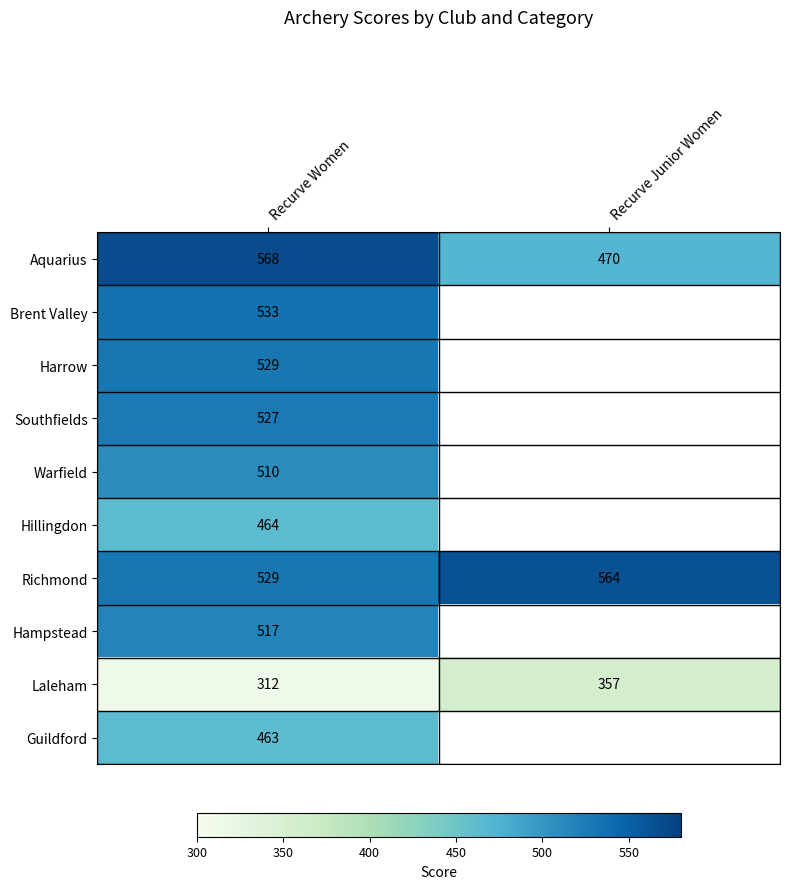

At how many categories does at least one series exceed 148?

2